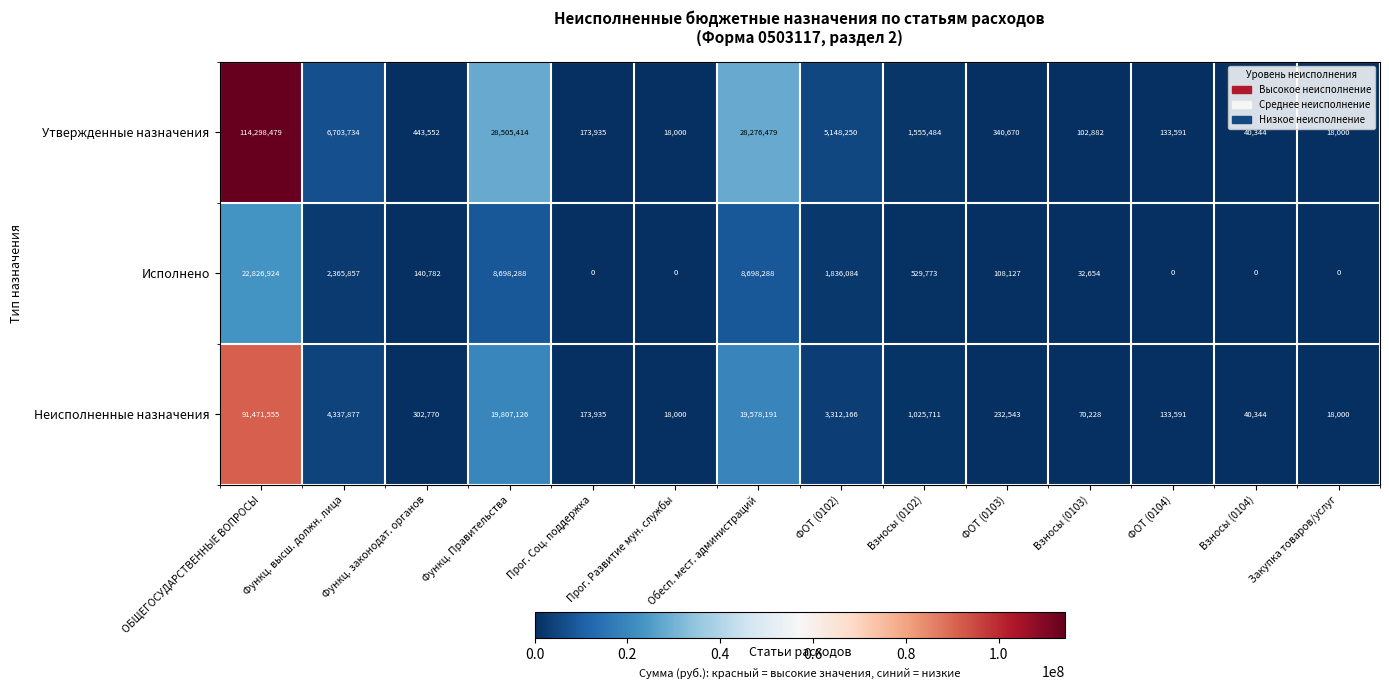

What is the total value across all series at ФОТ (0103)?

681340